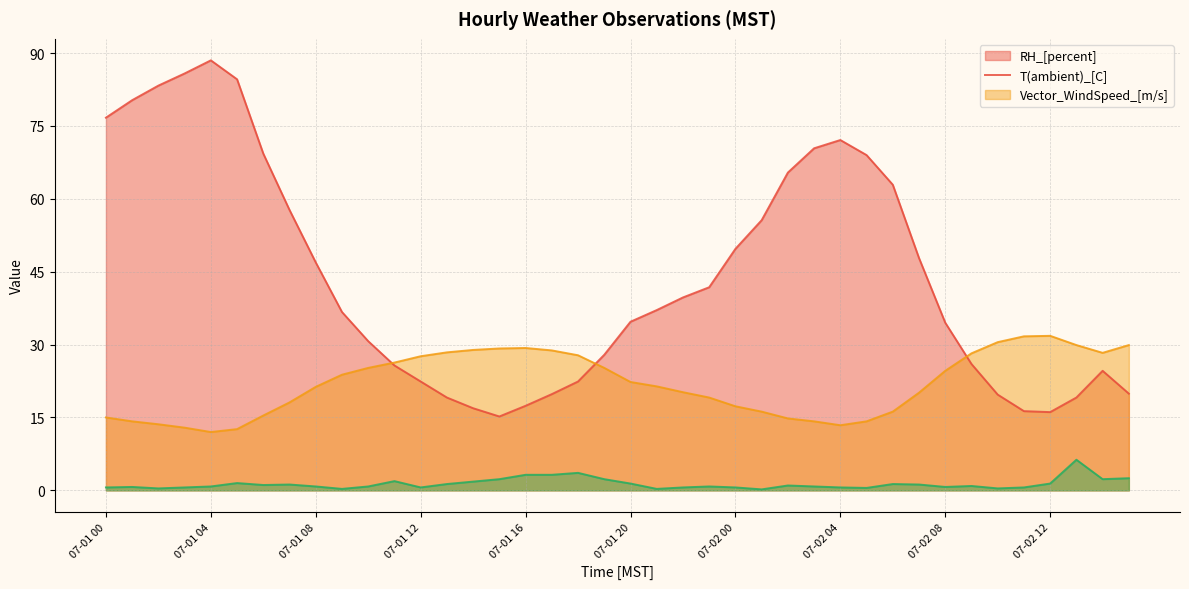

At which label does Vector_WindSpeed_[m/s] reach its minimum?

07-02 01